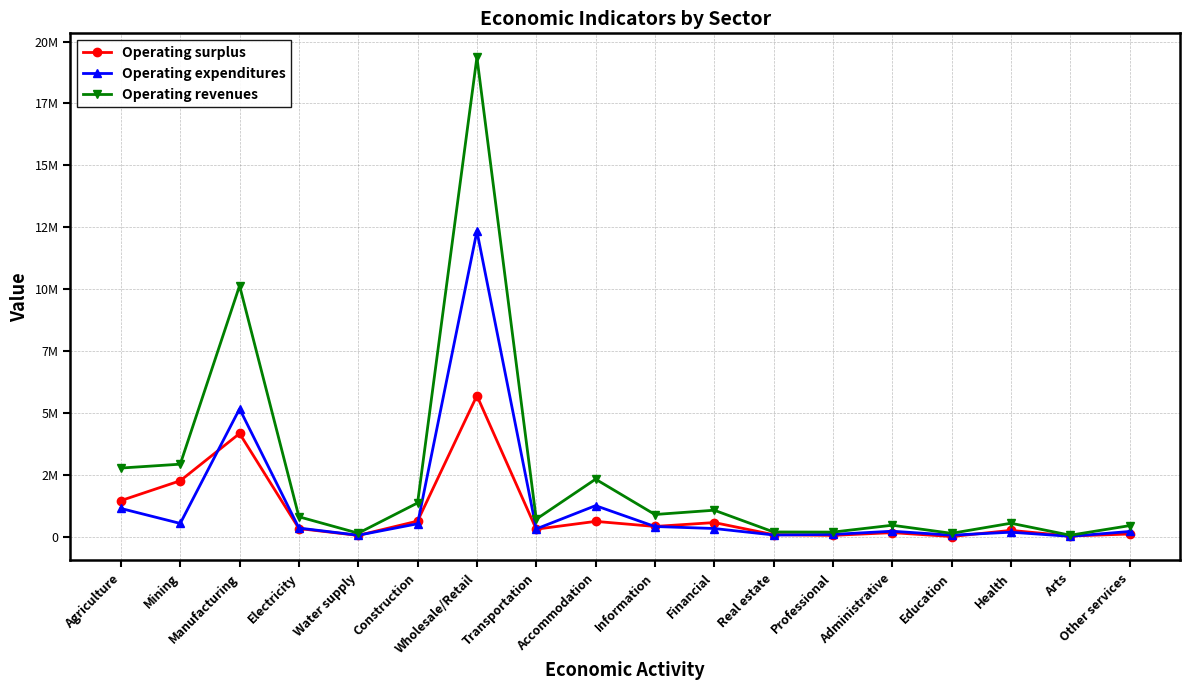

Does the chart have visible grid lines?

Yes